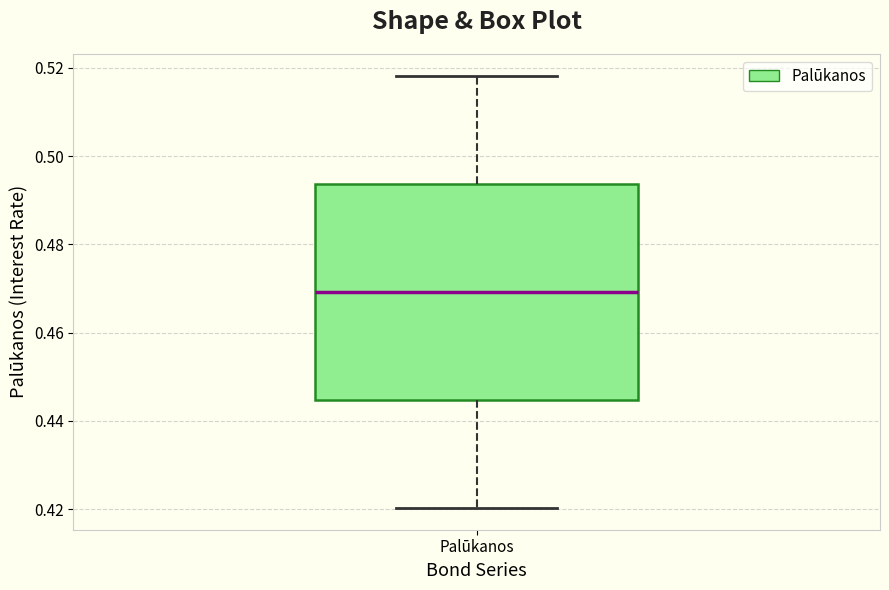

Transcribe this box plot: give where the median line is, the range the box spans, and where the two whiskers end, as read against the y-axis. The values are not printed on the chart, so give them approximately, as read against the axis.

median 0.470, box 0.444 to 0.494, whiskers 0.420 to 0.518